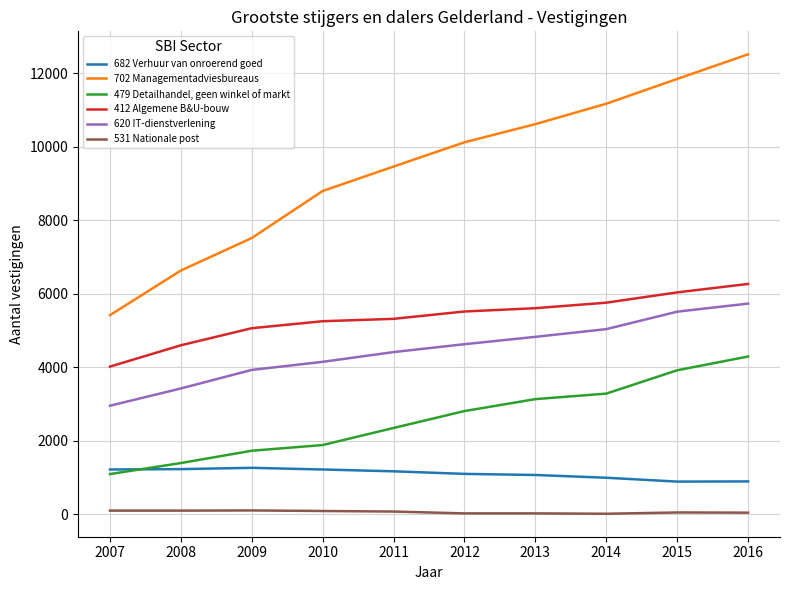

At how many categories does at least one series exceed 8385?

7